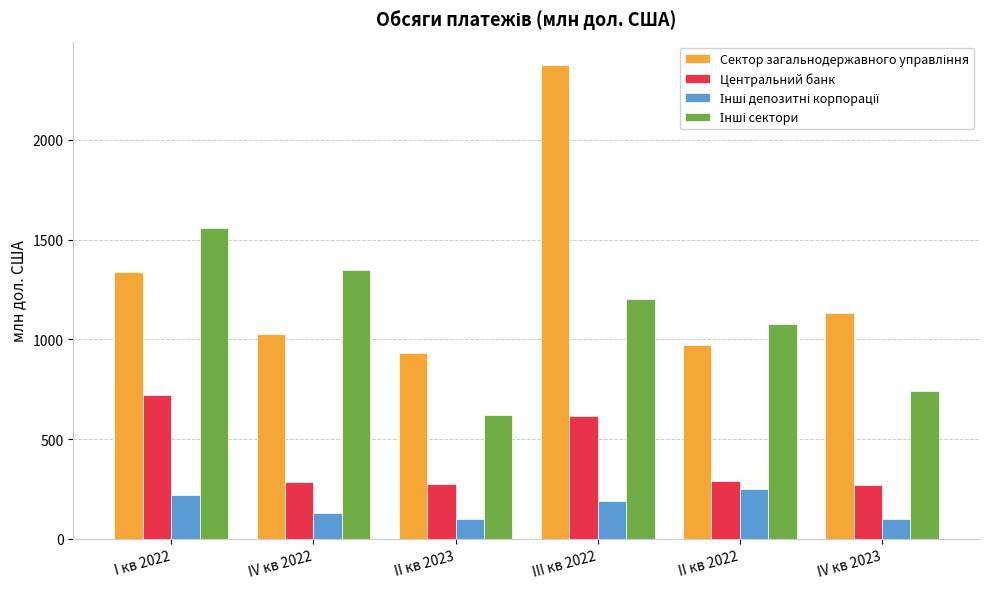

What value does the Центральний банк series have at II кв 2022?

291.1